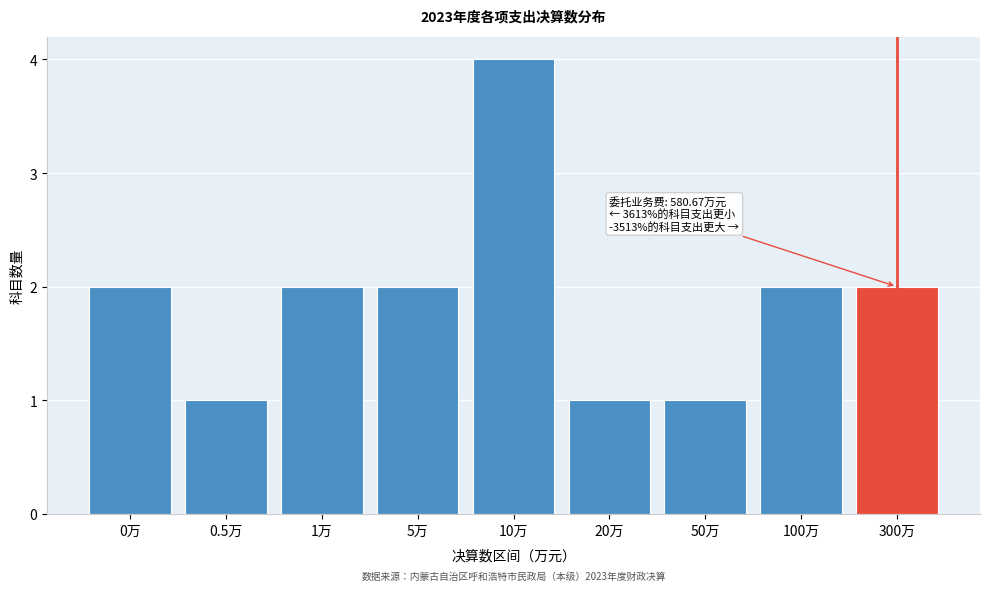

Reading left to right, transcribe all the data shown in this chart.

0万=2	0.5万=1	1万=2	5万=2	10万=4	20万=1	50万=1	100万=2	300万=2